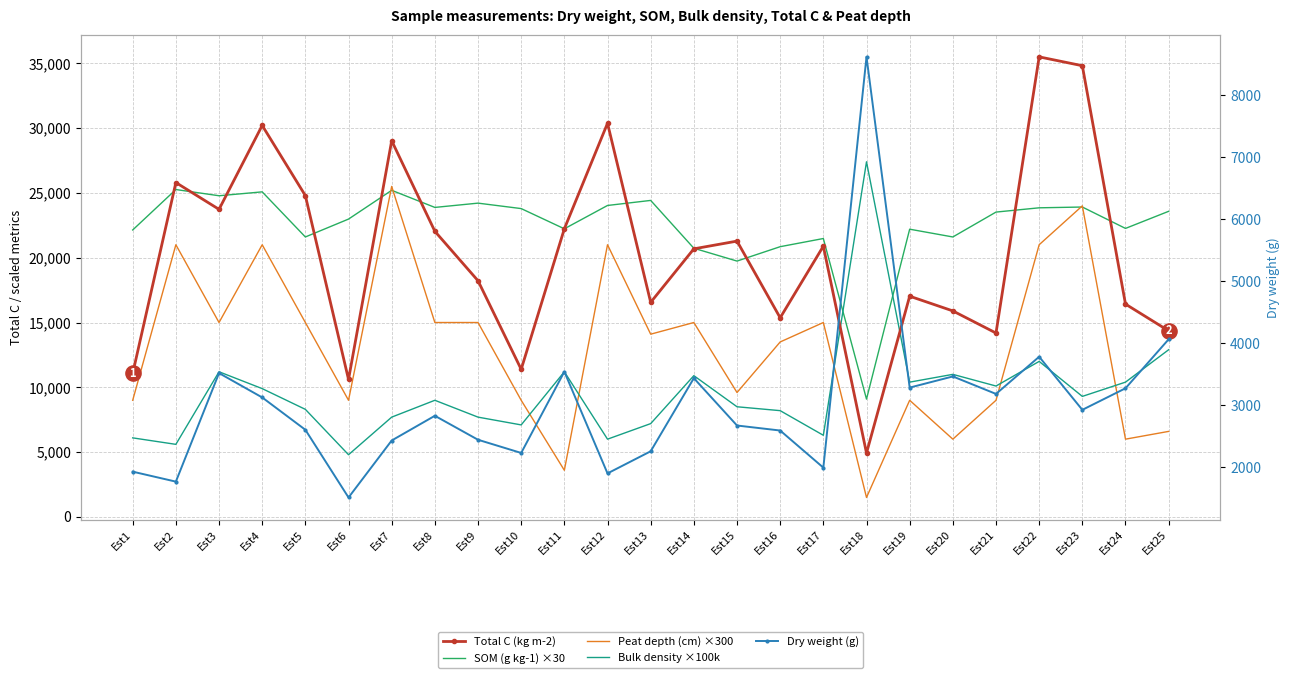

Which series contains the highest Y value?

Total C (kg m-2)